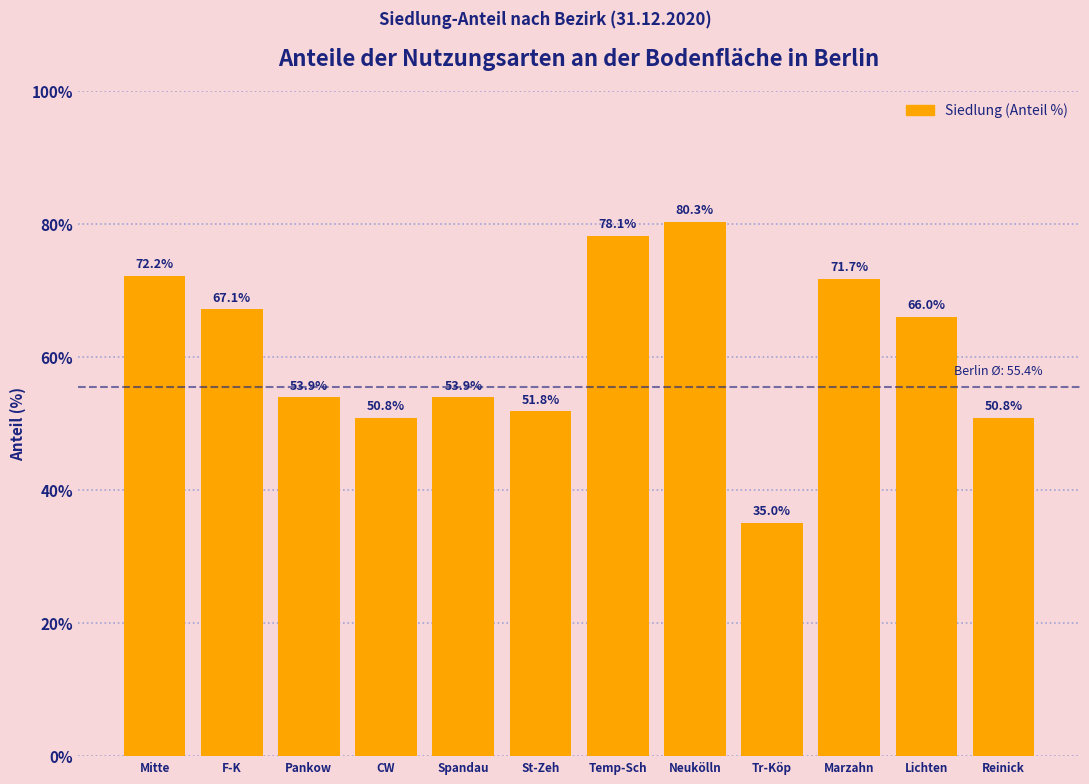

Reading right to left, extract all data points from this chart.

Reinick=50.8	Lichten=66.0	Marzahn=71.7	Tr-Köp=35.0	Neukölln=80.3	Temp-Sch=78.1	St-Zeh=51.8	Spandau=53.9	CW=50.8	Pankow=53.9	F-K=67.1	Mitte=72.2